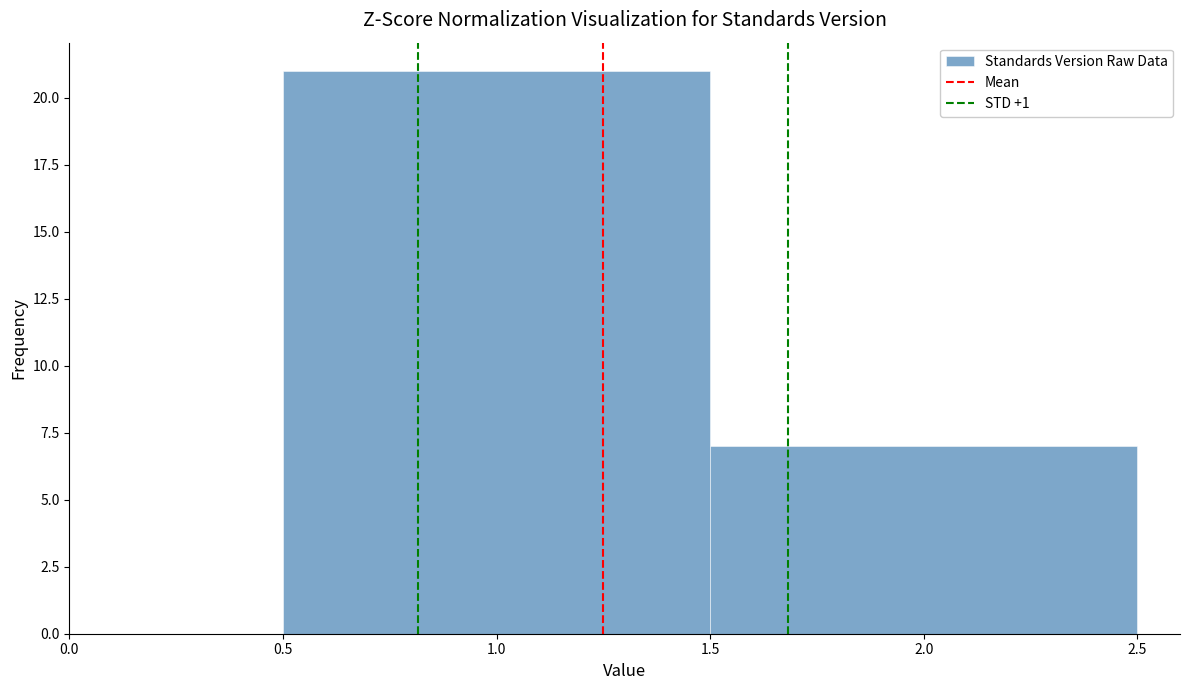

Reading left to right, transcribe this chart: for each bar, give the range it covers on the x-axis and its height. The values are not printed on the chart, so give them approximately, as read against the axis.

0.5 to 1.5: 21
1.5 to 2.5: 7